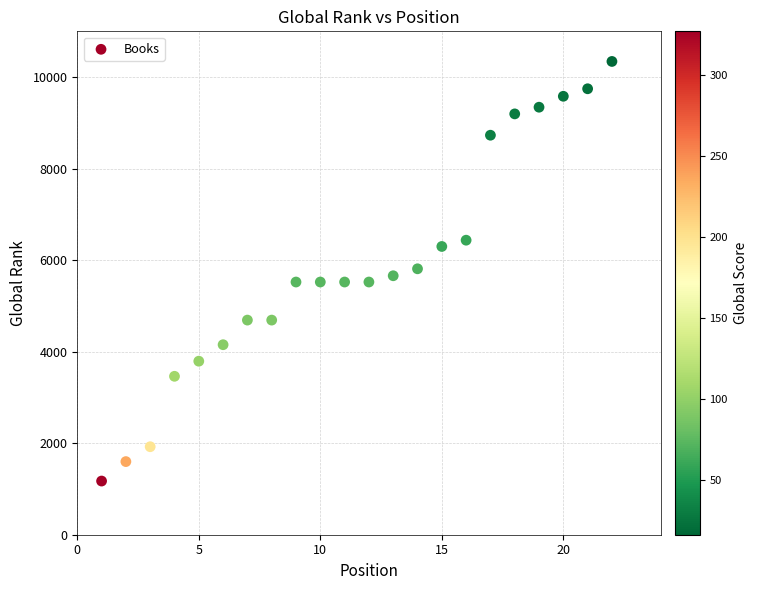

What is the range of Y values (max minus min)?

9169